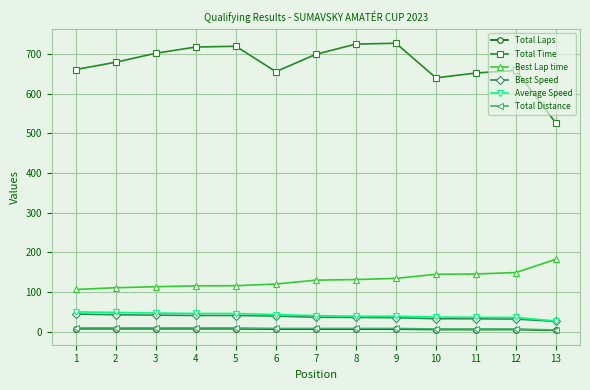

Does the chart display data point markers on the line(s)?

Yes